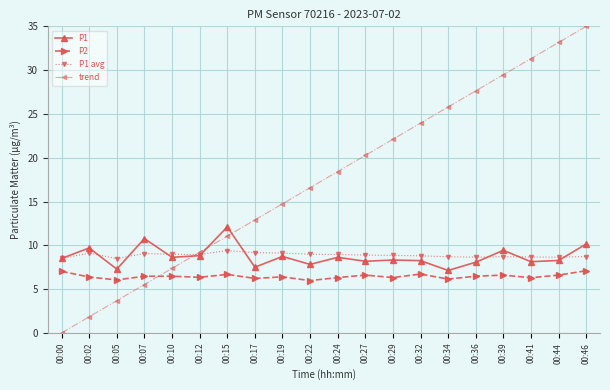

Which label corresponds to the smallest value in the chart?

00:00